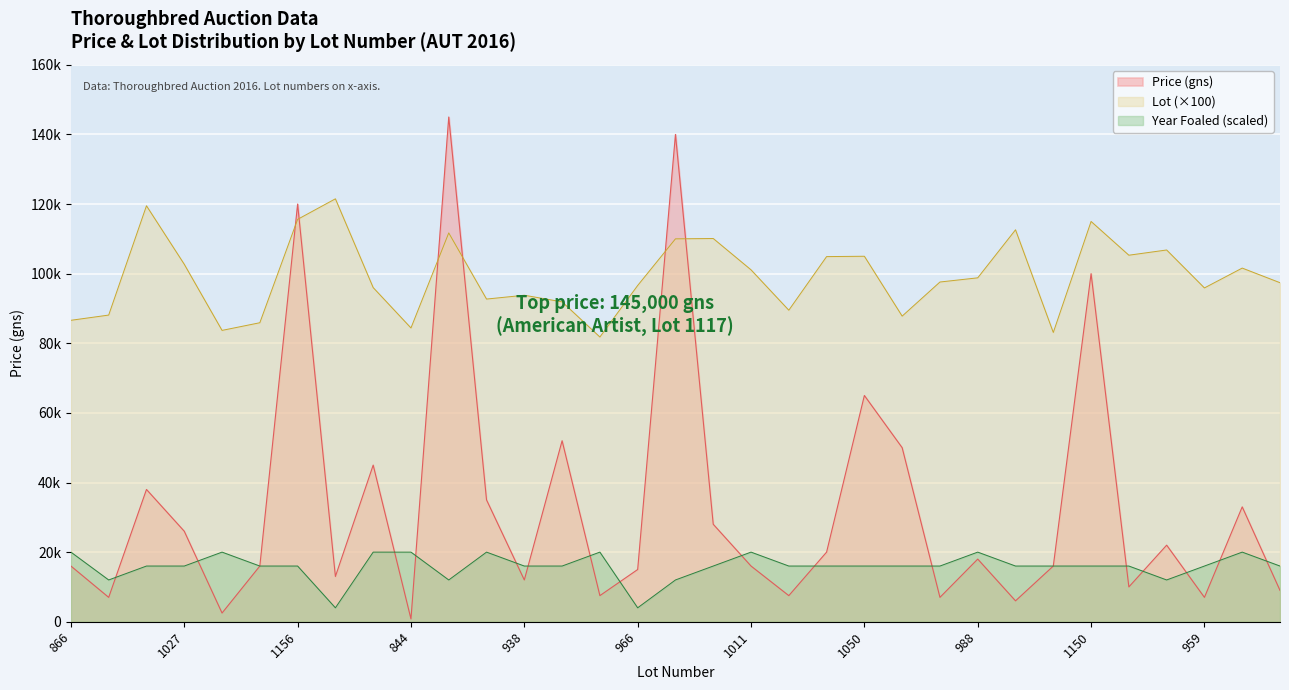

Read the Lot value at 859, to the nearest 100.

85900